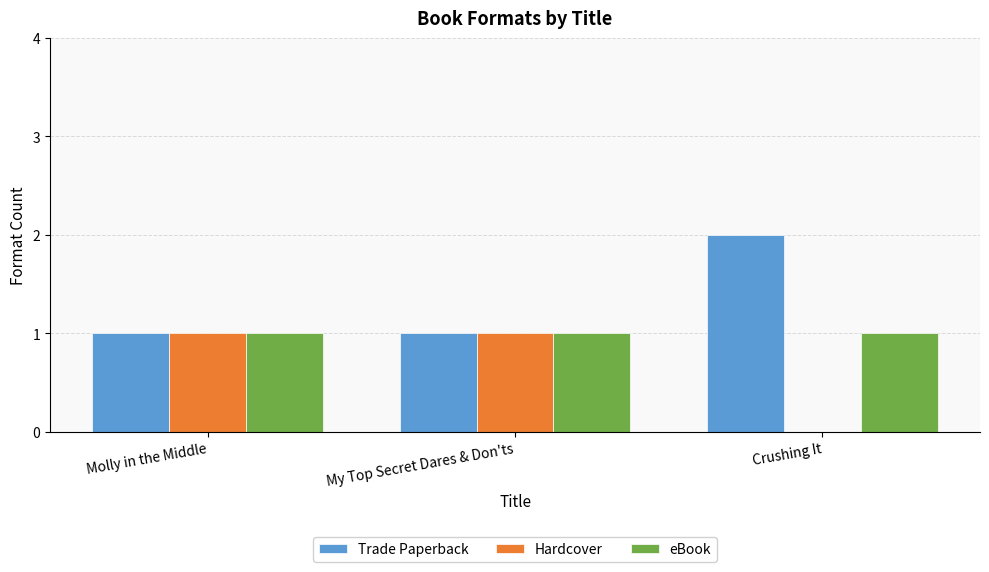

The Hardcover series shows -1 at Crushing It. True or false?

False